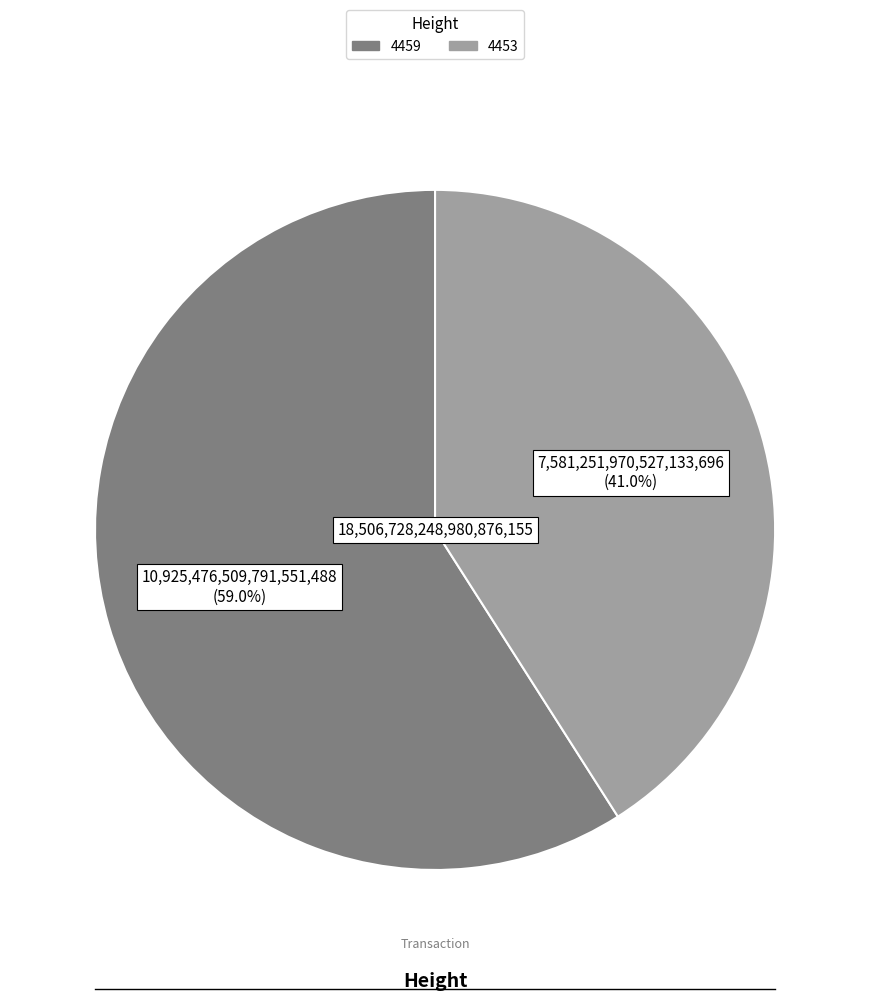

What is the largest slice in the pie chart?

4459